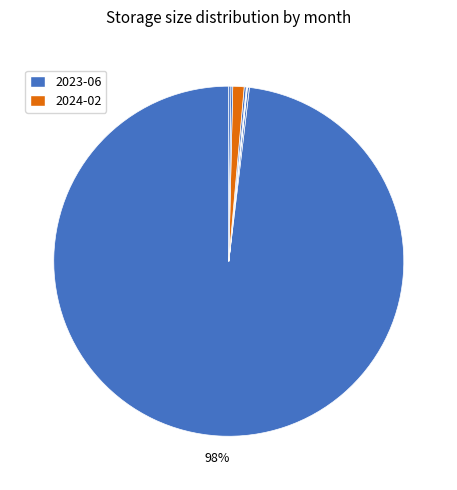

Which category has the biggest portion of the pie?

2023-06